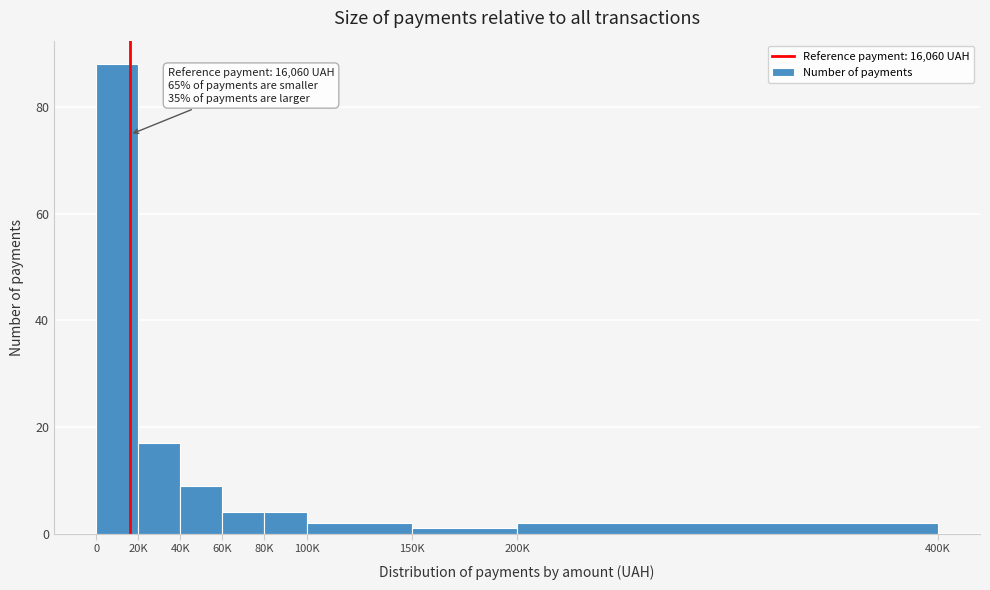

Reading left to right, what are all the values shown in this chart?

0=88	20K=17	40K=9	60K=4	80K=4	100K=2	150K=1	200K=2